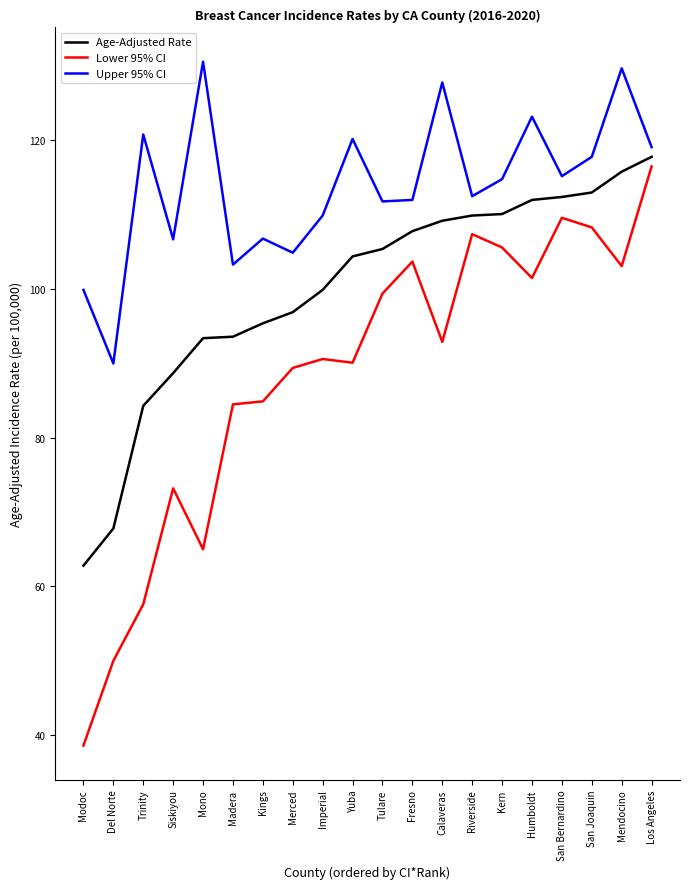

Does the chart display data point markers on the line(s)?

No